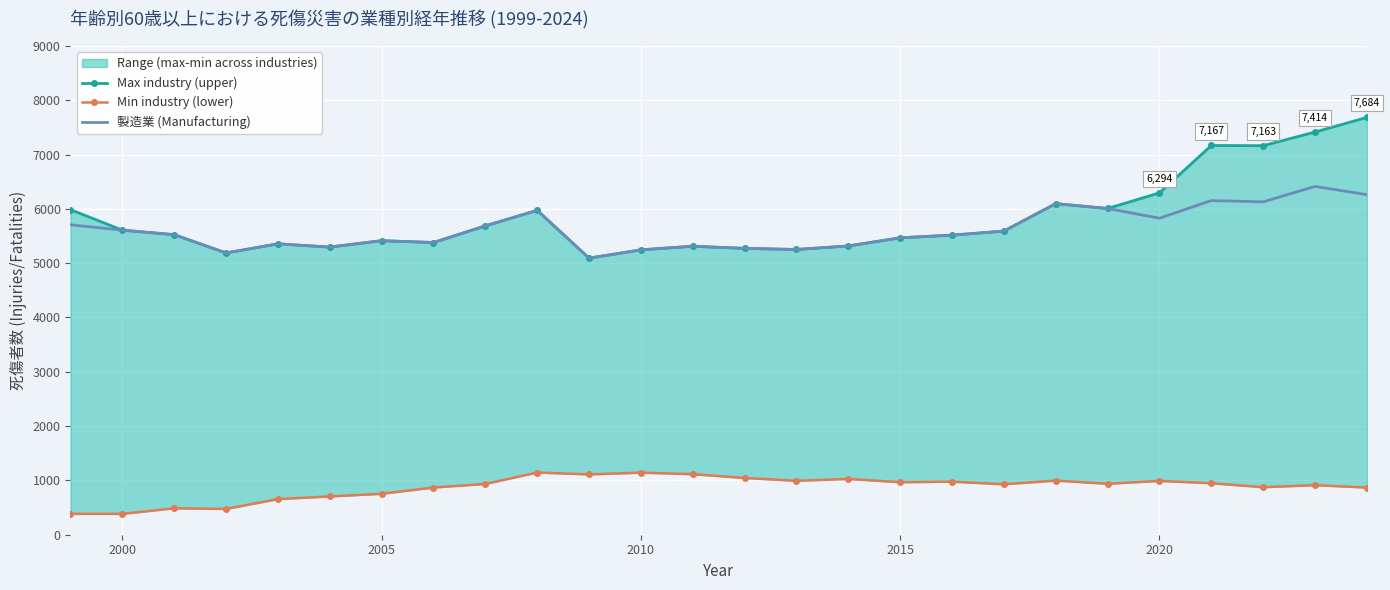

In Max industry (upper), how many points are higher than both neighbors (excluding endpoints)?

6